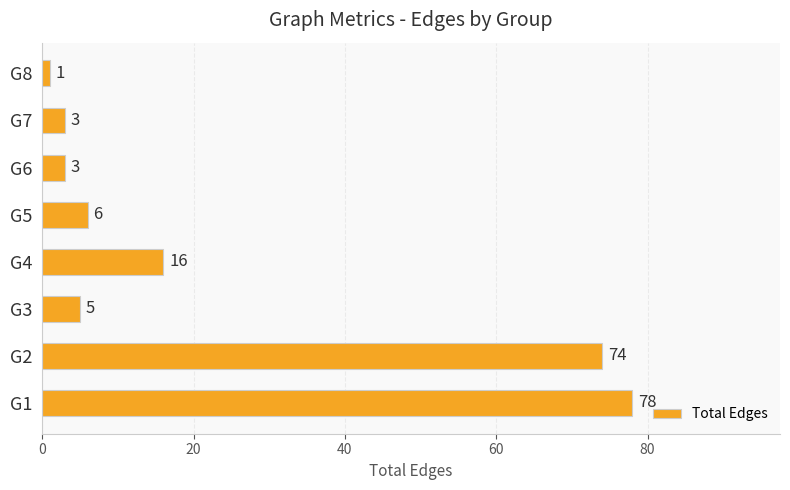

Count the number of categories in the chart.

8